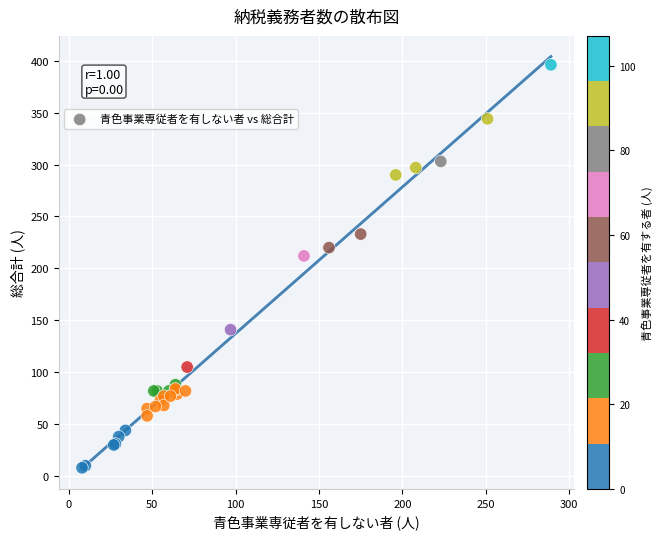

What Y value in the scatter plot is closest to 202?

212